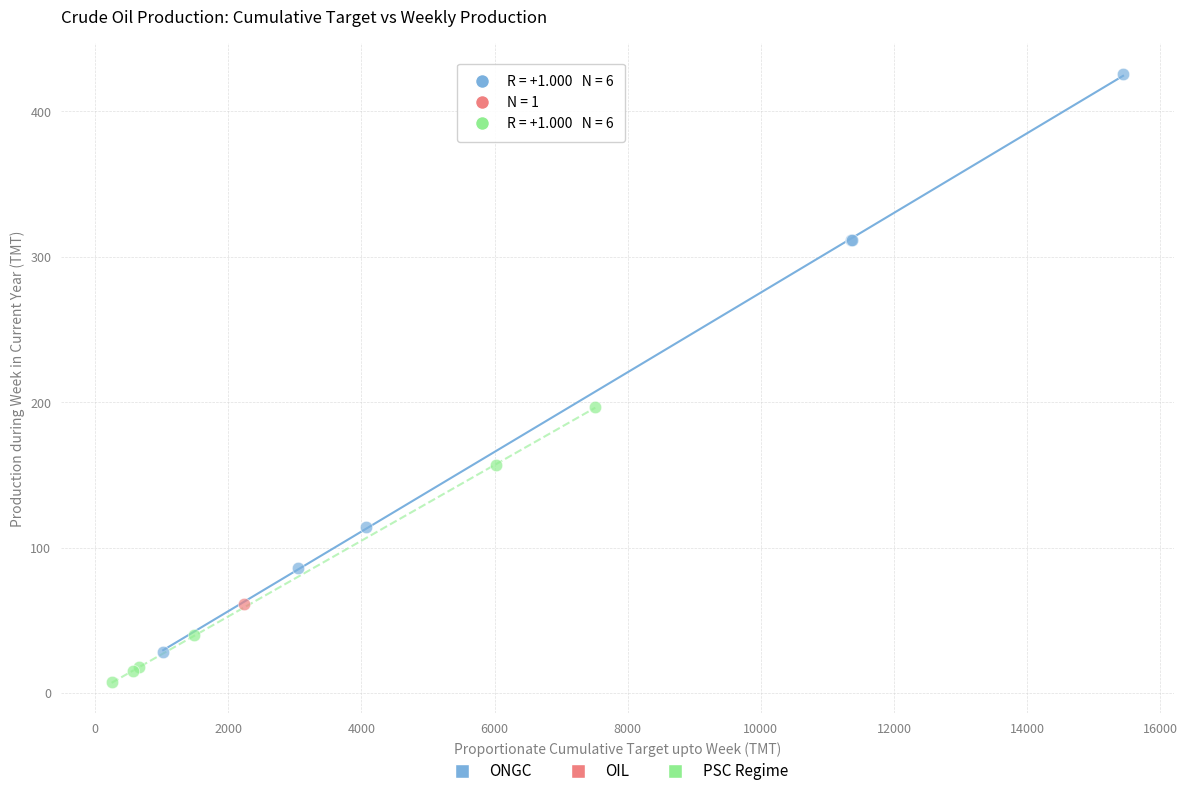

Which series contains the lowest Y value?

PSC Regime